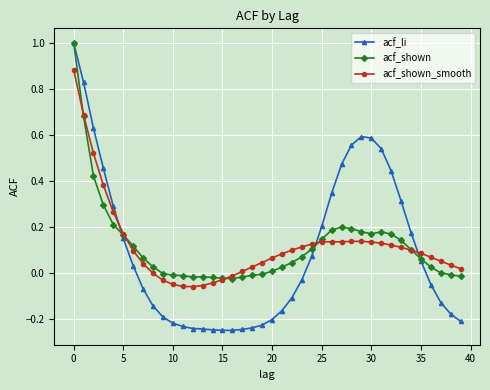

Which series has the widest spread of values?

acf_li